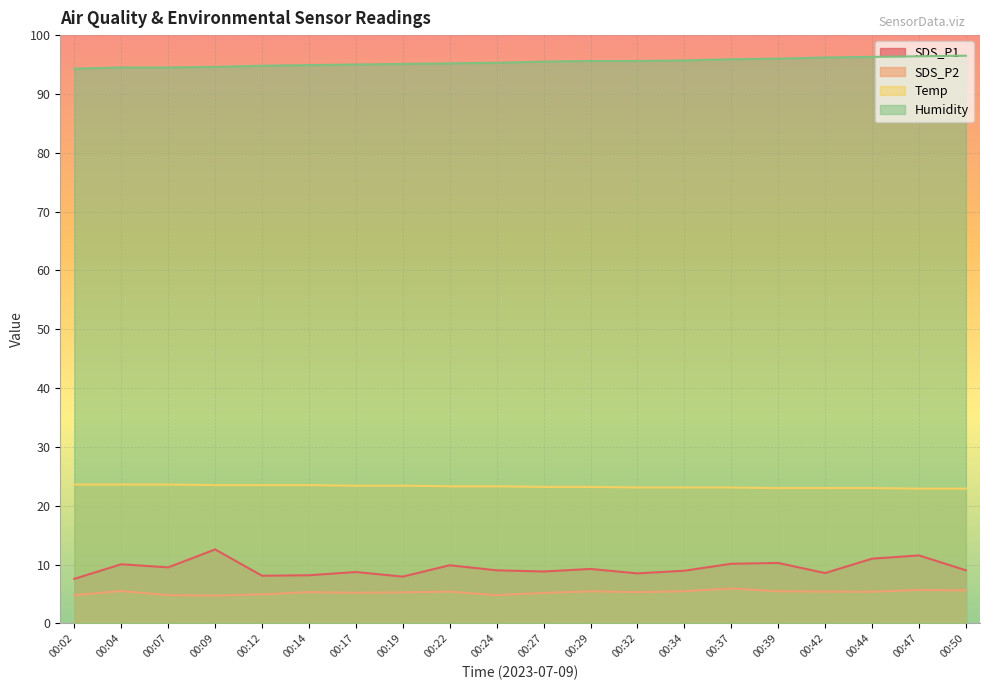

What is the average value of the Humidity series?

95.4